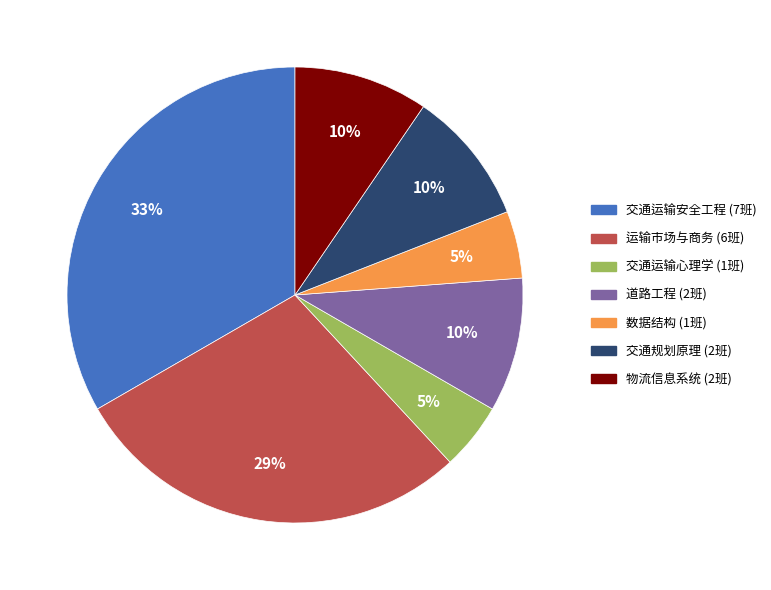

Does any single category account for the majority?

No